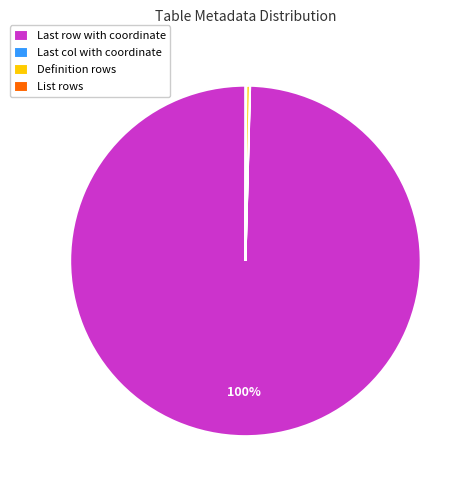

To the nearest percent, what is the average slice percentage?

25%